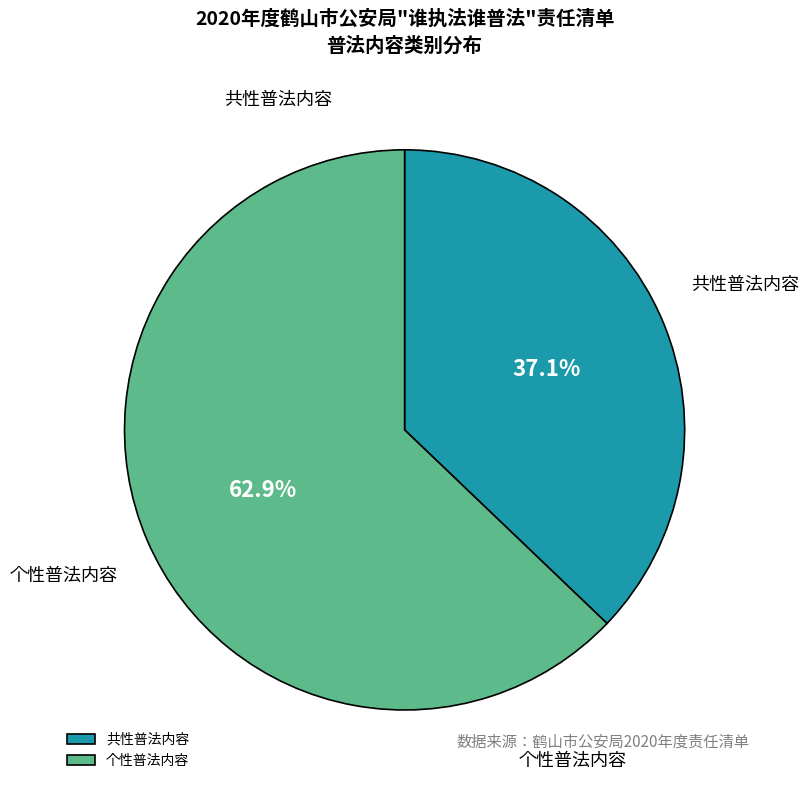

Does any single category account for the majority?

Yes